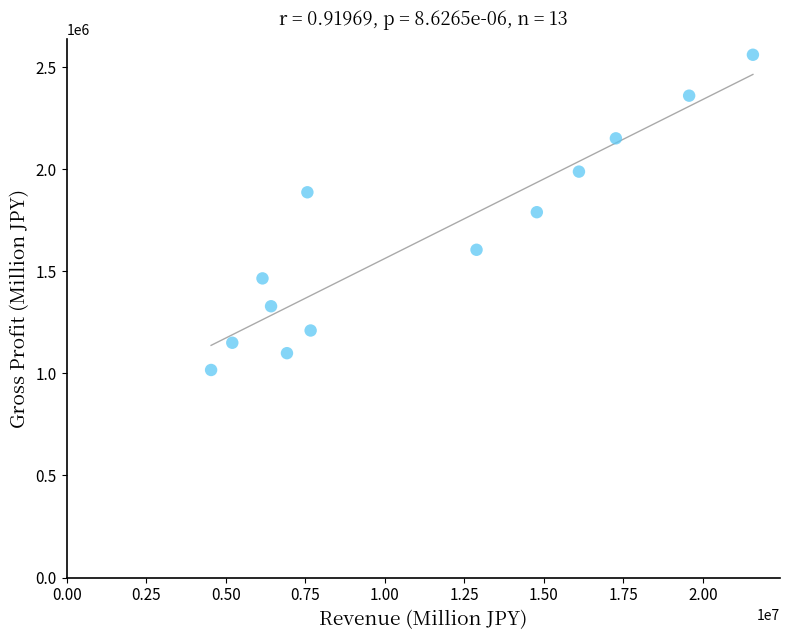

What is the range of X values (max minus min)?

17031180